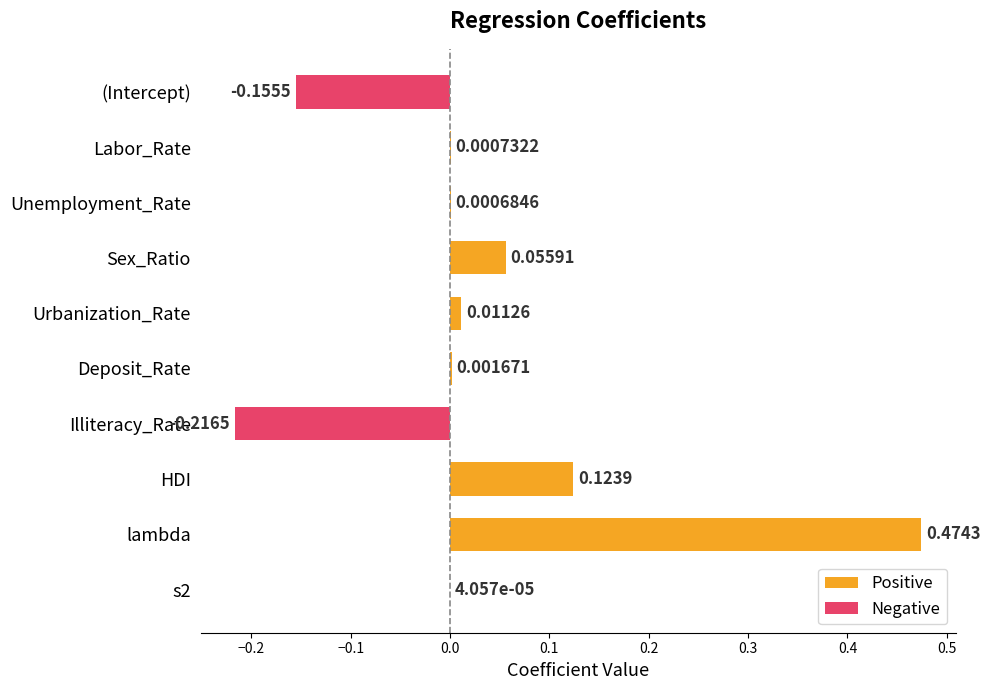

Between Labor_Rate and lambda, which is larger?

lambda